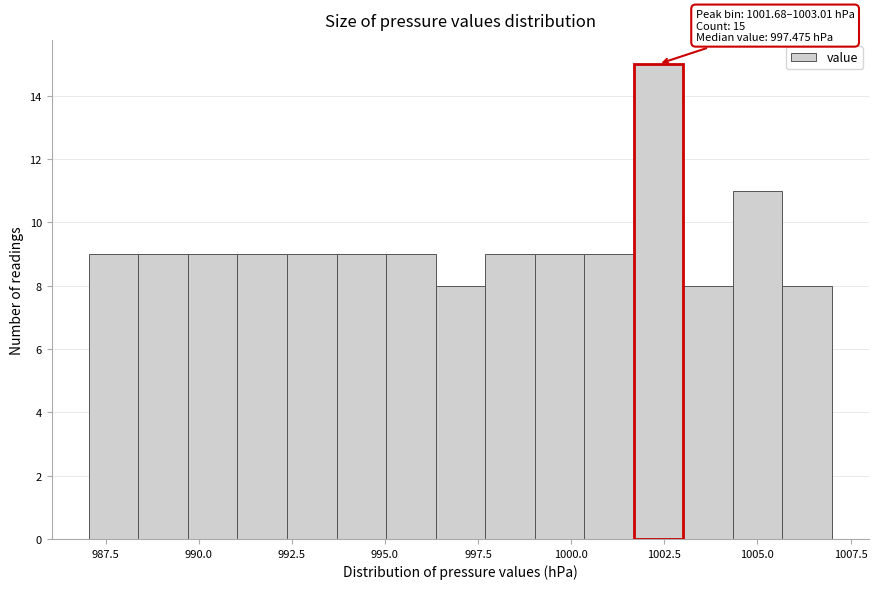

Around what value on the x-axis is the tallest bar? Give the approximate position of its centre, as read against the axis.

1002.5